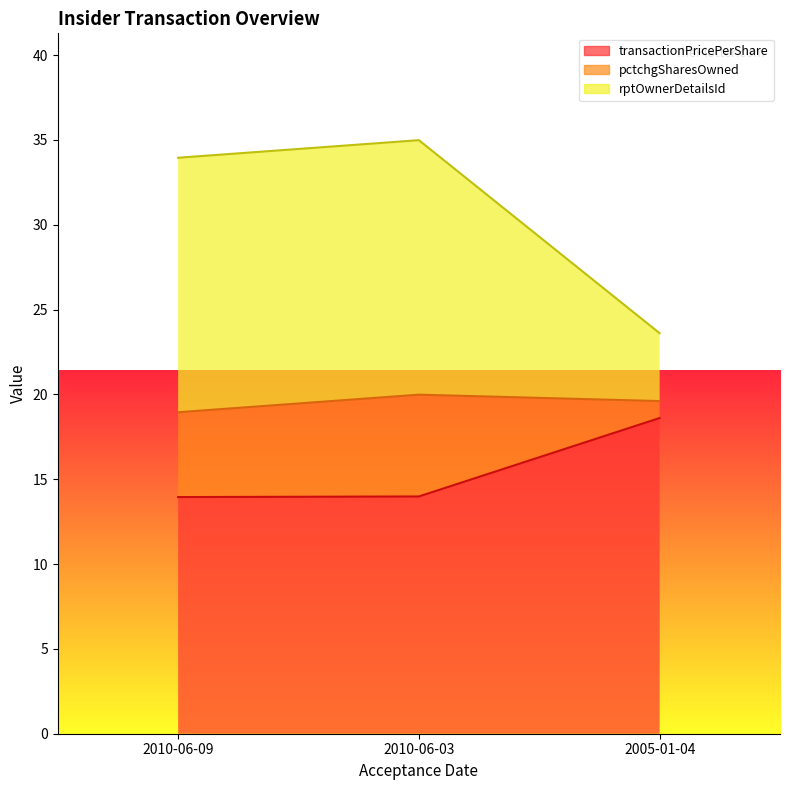

Is it true that transactionPricePerShare equals 5.9 at 2005-01-04?

False